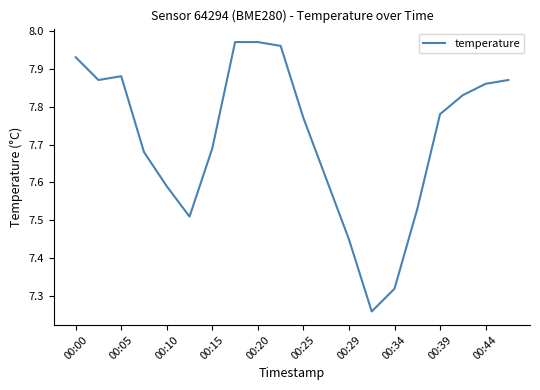

Count the number of categories in the chart.

20